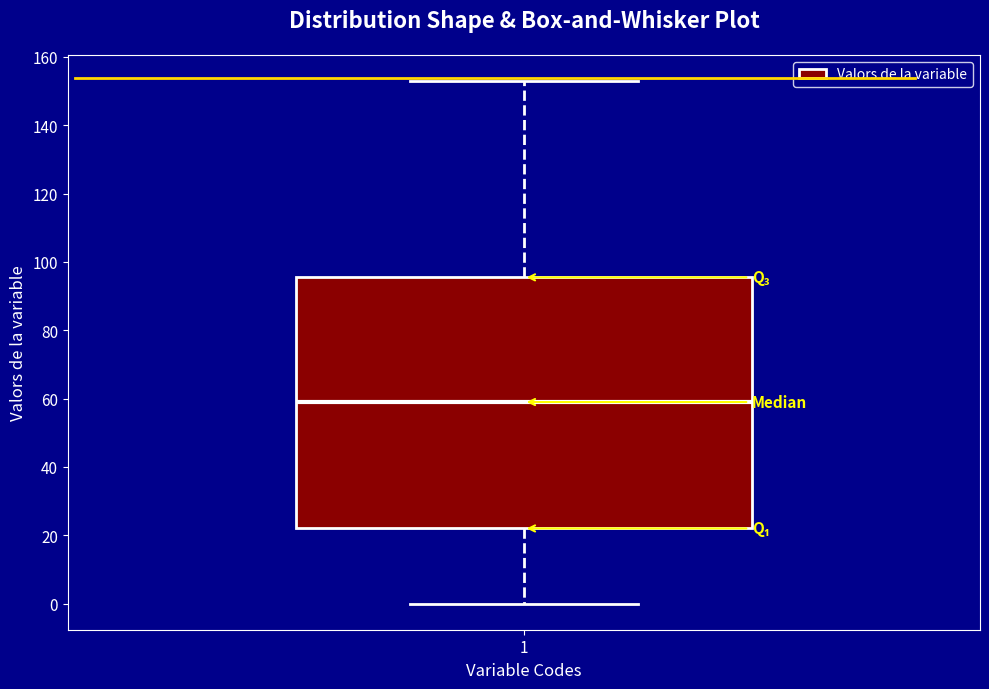

Read this box plot against the y-axis: the position of the median line, the range covered by the box, and the ends of both whiskers. The values are not printed on the chart, so give them approximately, as read against the axis.

median 60, box 22 to 96, whiskers 0 to 154